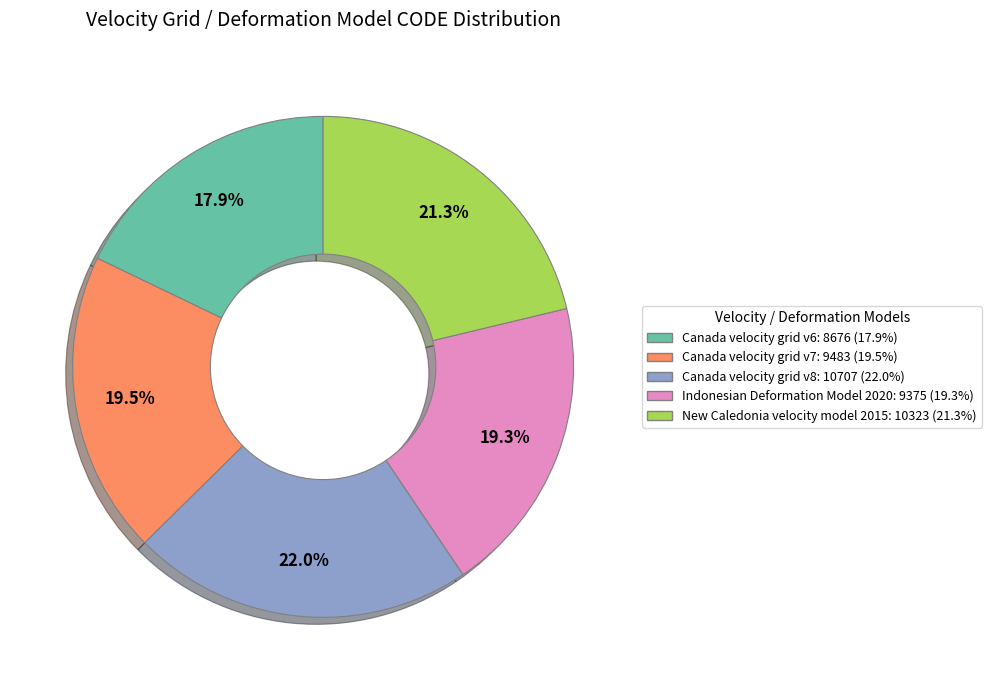

Which slice is the largest?

Canada velocity grid v8